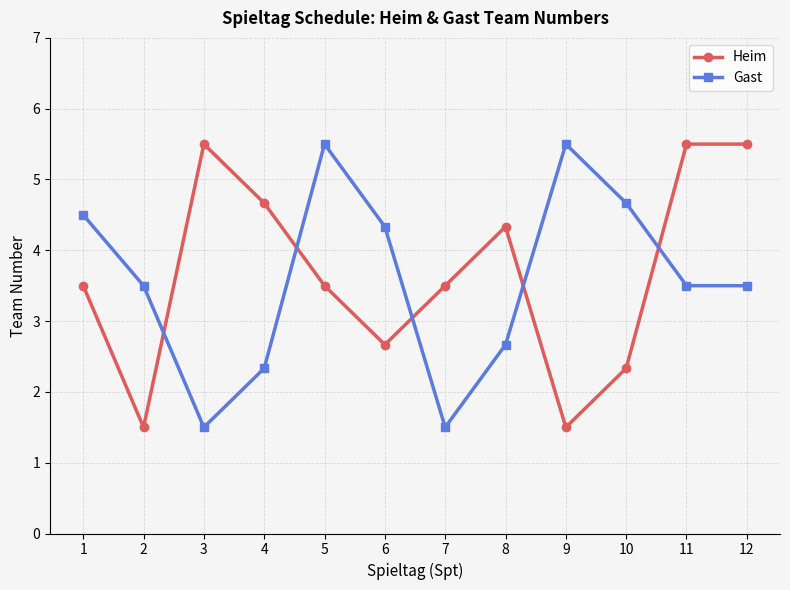

What are all the series names shown in the legend?

Heim, Gast